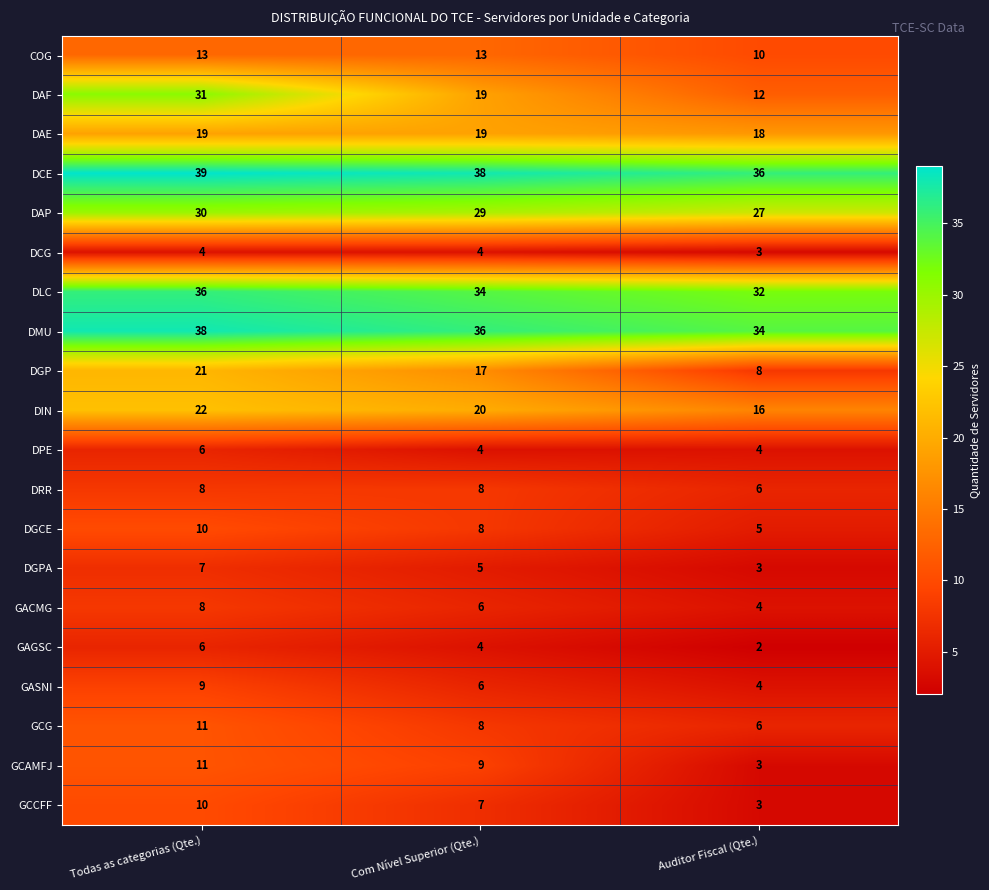

List the labels in order of DAF value, smallest first.

Auditor Fiscal (Qte.), Com Nível Superior (Qte.), Todas as categorias (Qte.)